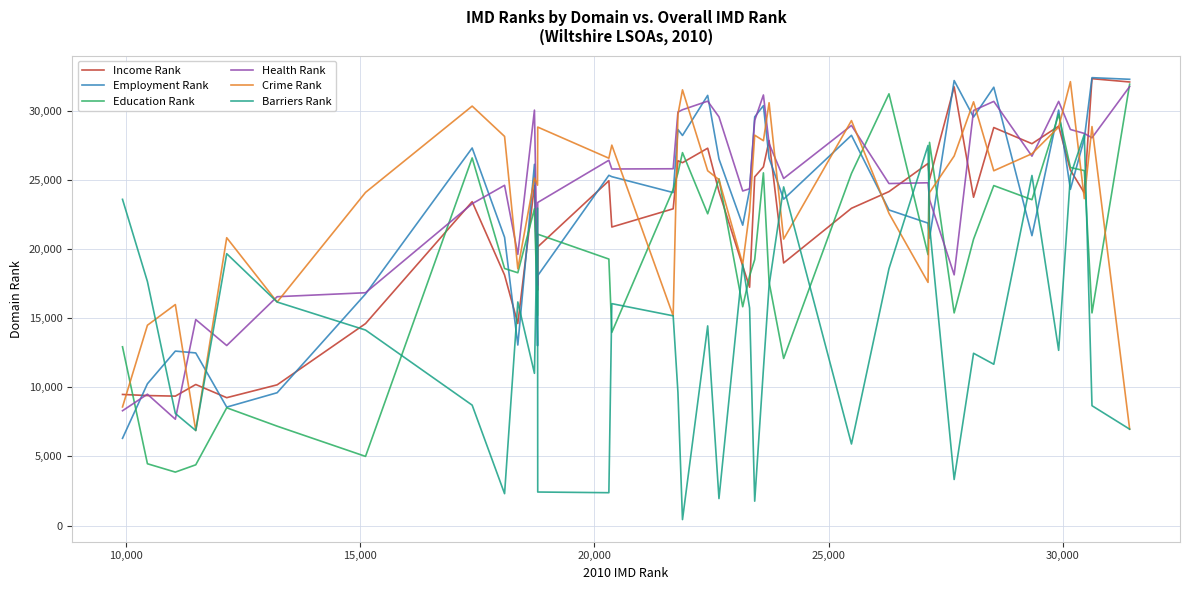

What is the greatest value displayed?

32396